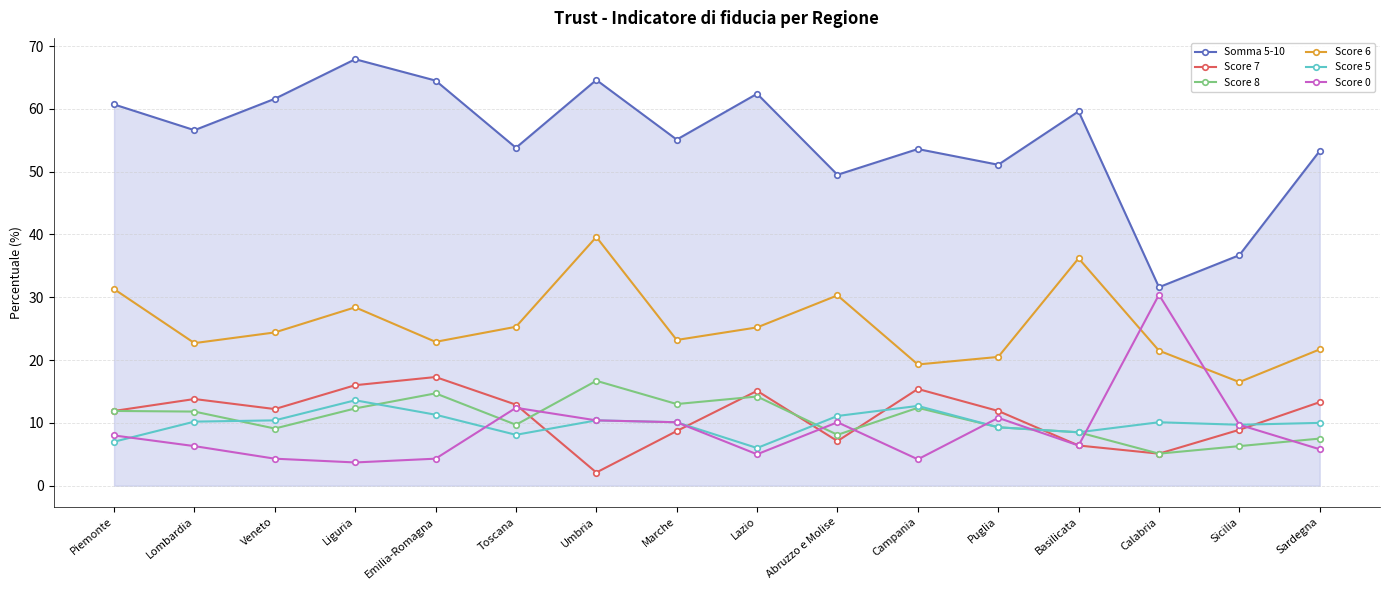

Which category has the lowest value across all series?

Umbria